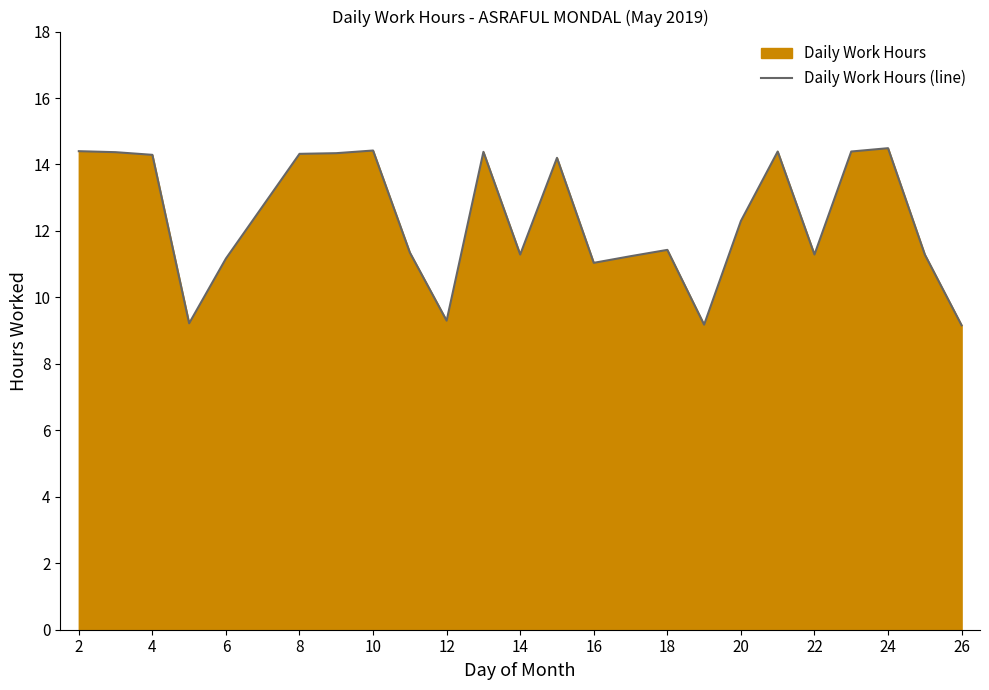

How many data points does each series have?

24